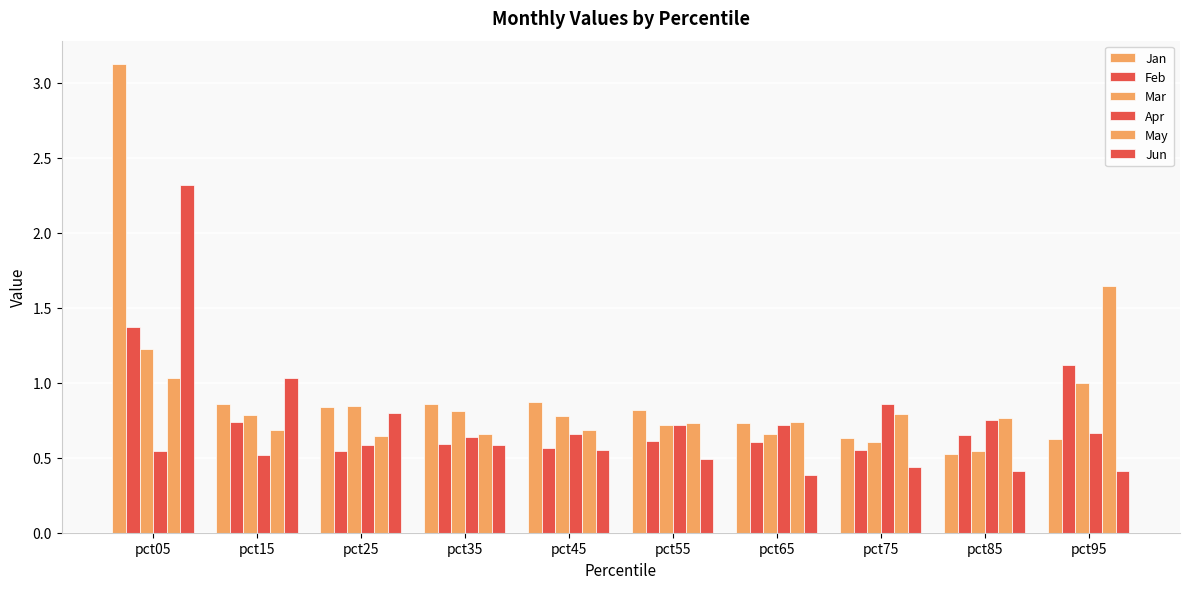

Between pct35 and pct85, which series saw the biggest shift?

Jan